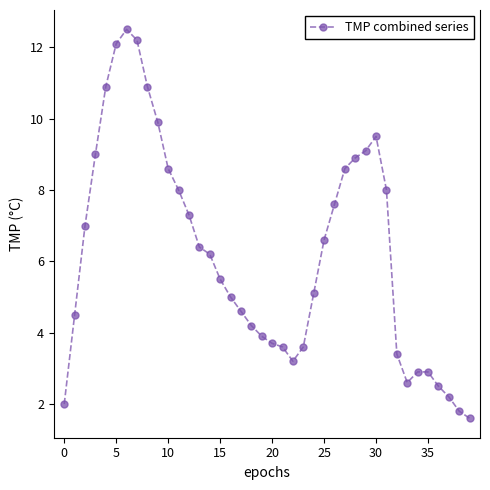

How many distinct data groups are displayed?

1